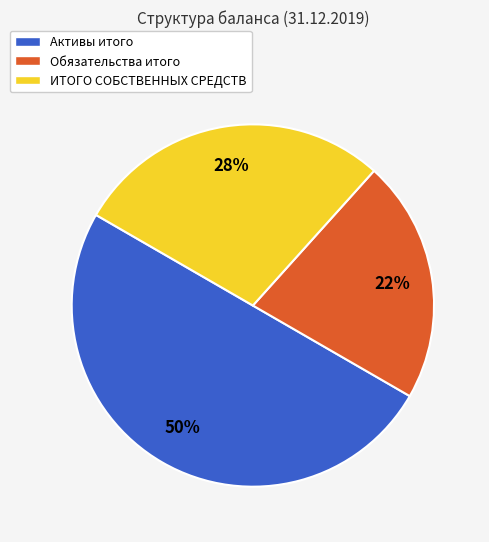

Is the sum of Обязательства итого and Активы итого greater than half?

Yes